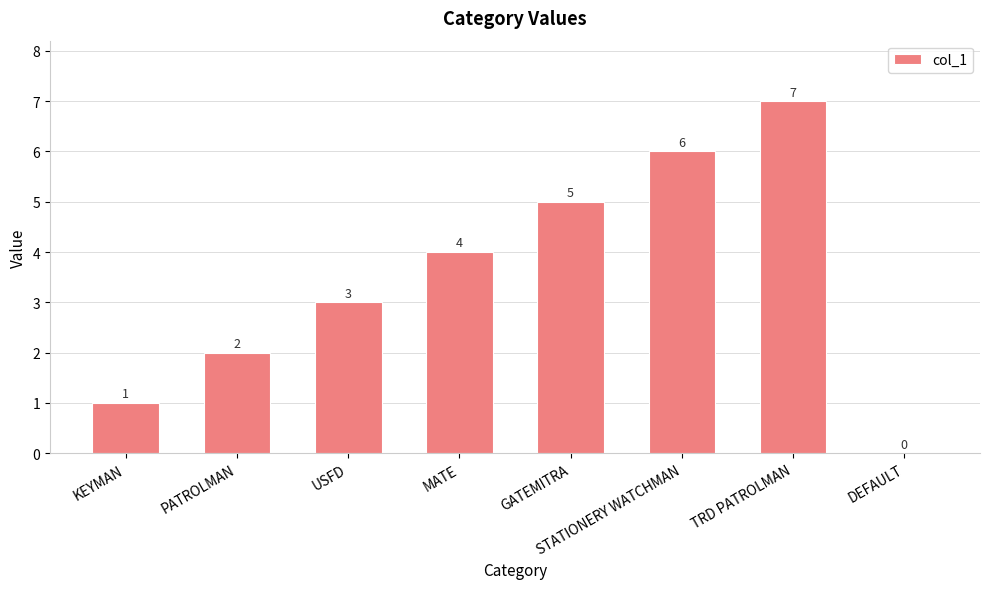

Which category has the highest value across all series?

TRD PATROLMAN